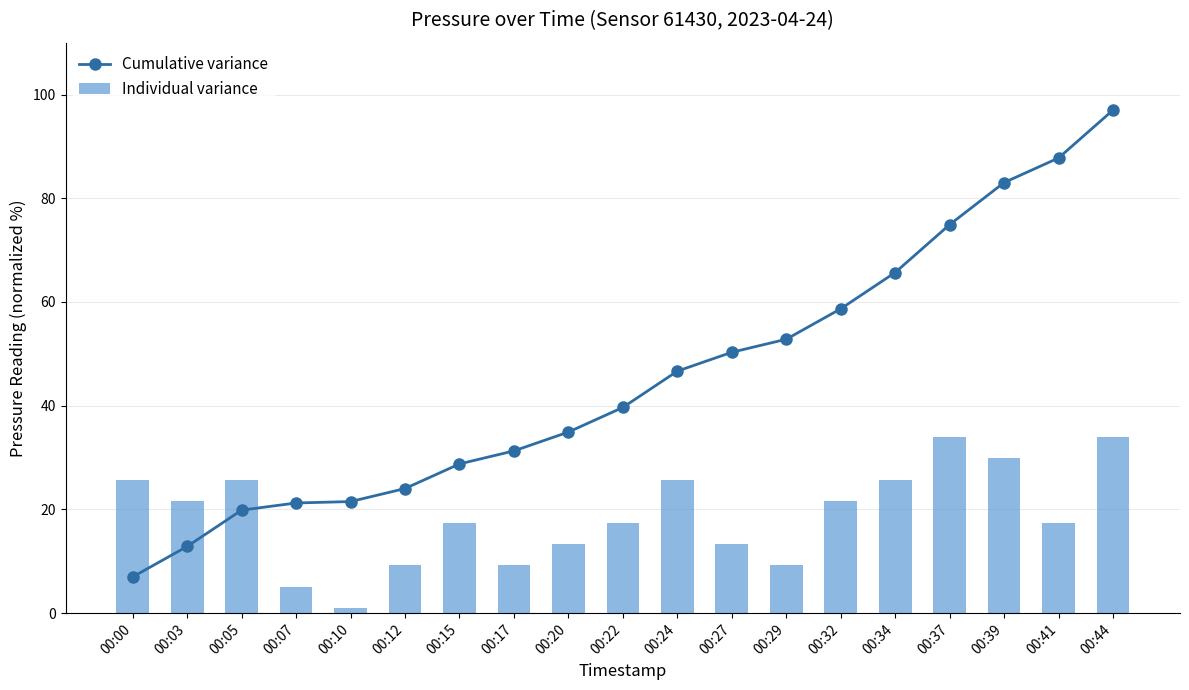

Between 00:34 and 00:27, which is larger?

00:34